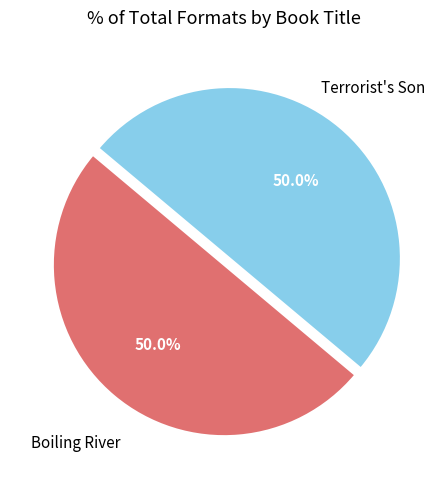

Which slice is the smallest?

Boiling River (eBook)